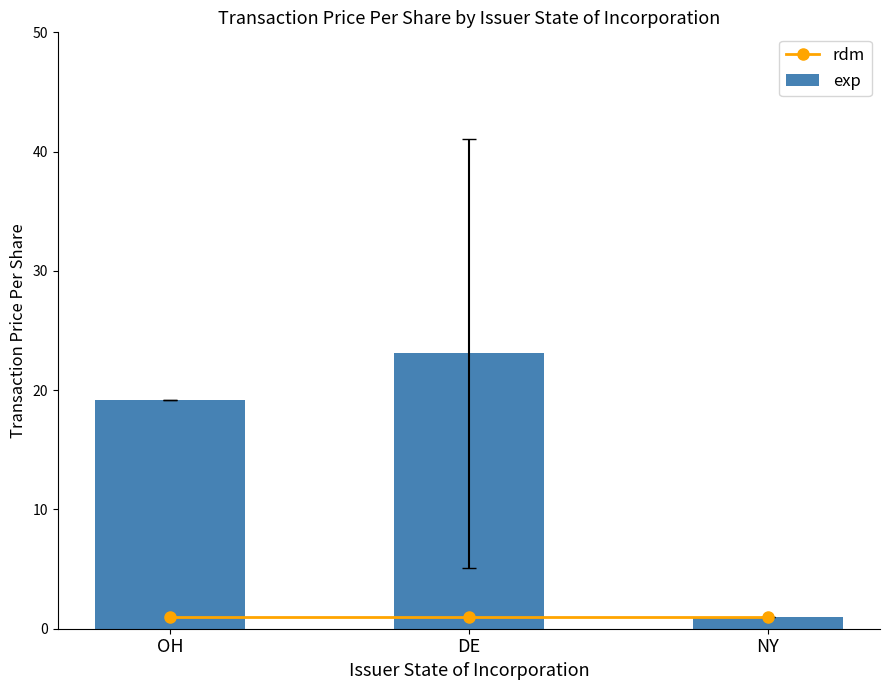

What is the lowest value of the exp series?

1.0